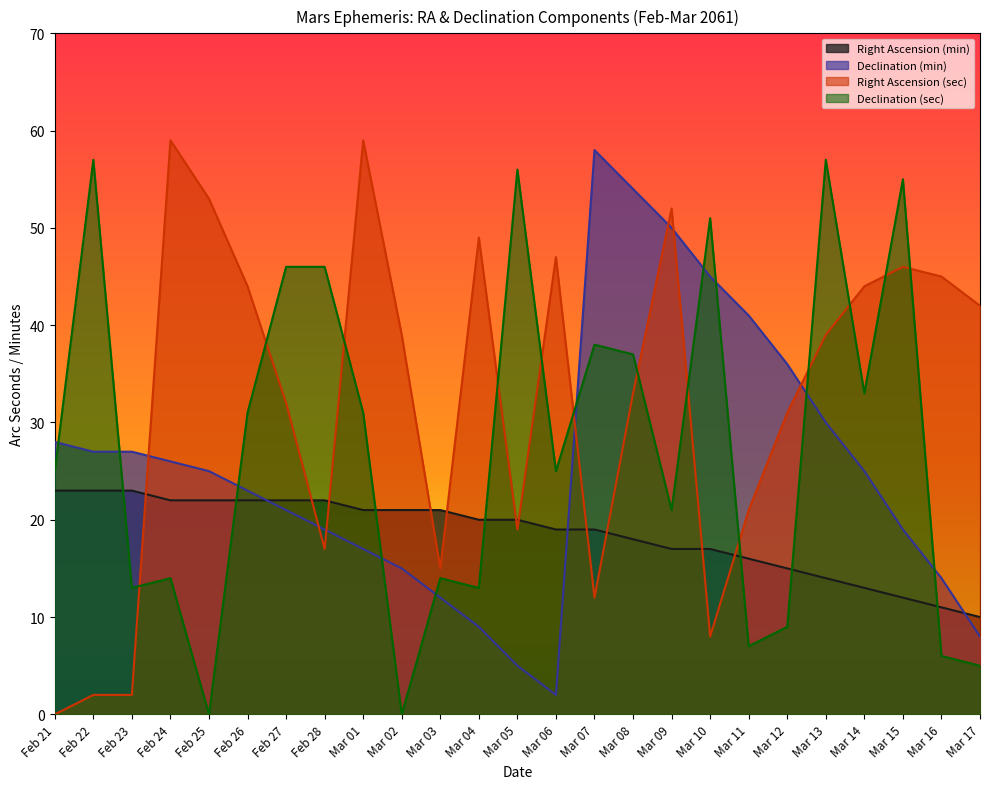

True or false: Declination (sec) has a value of 6 at Mar 16.

True